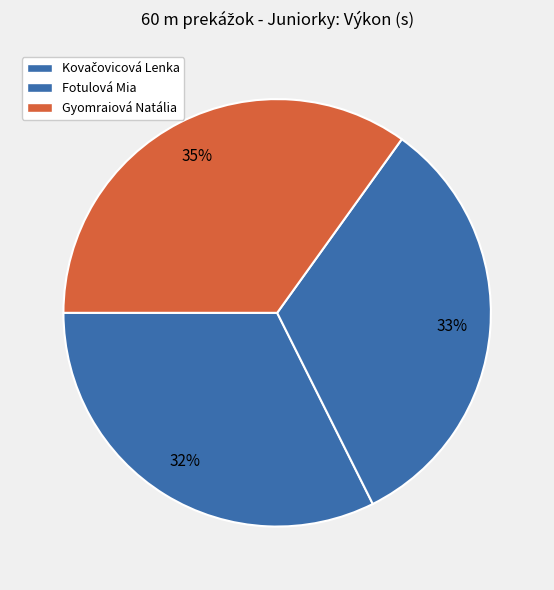

How many segments does this pie chart have?

3